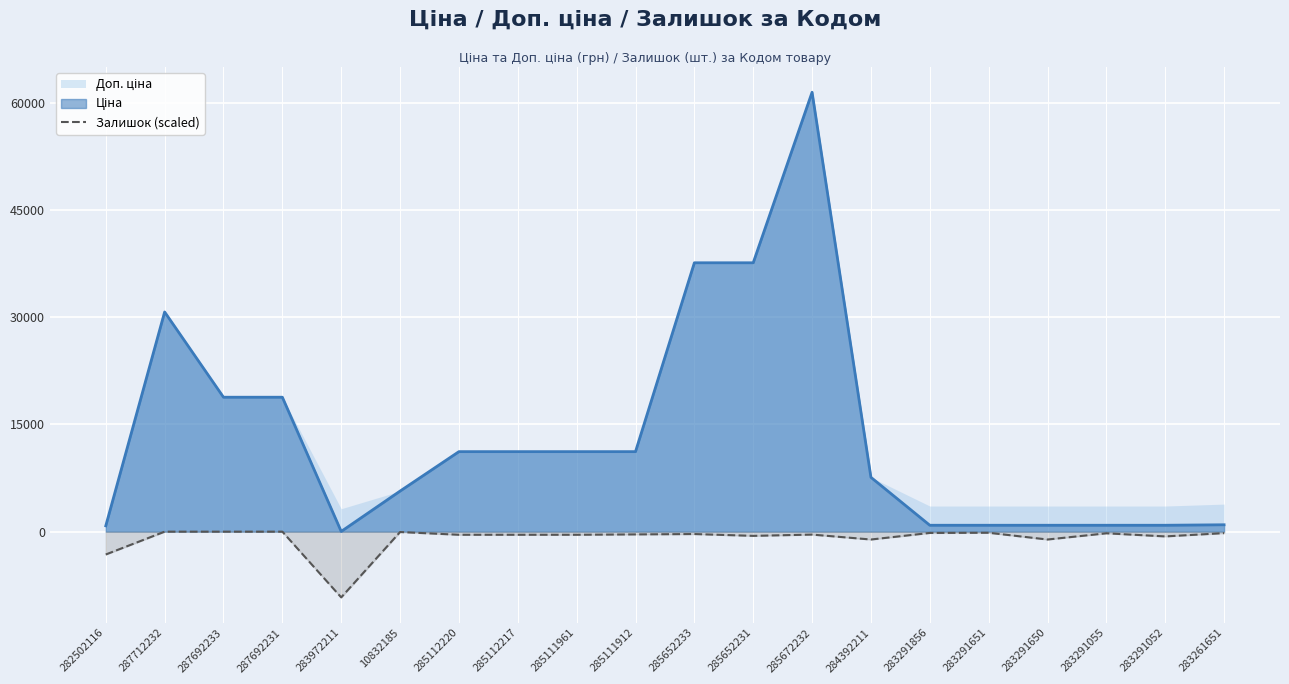

What is the lowest value of the Залишок (scaled) series?

-9189.6